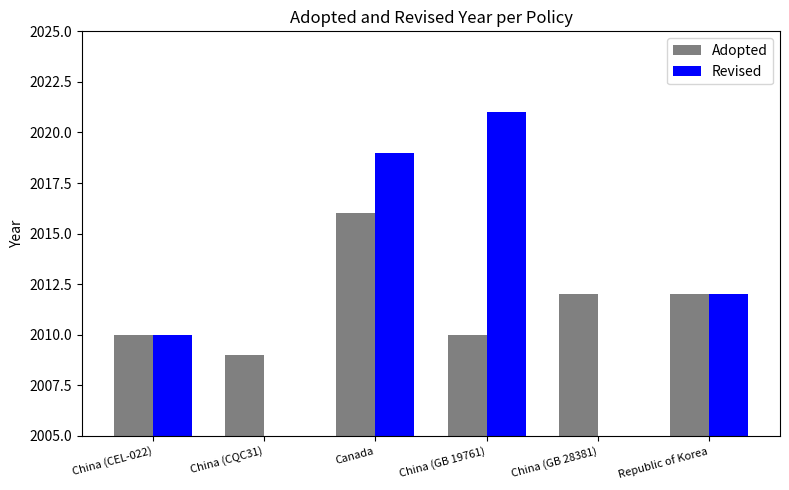

True or false: Revised has a value of 2021 at China (GB 19761).

True